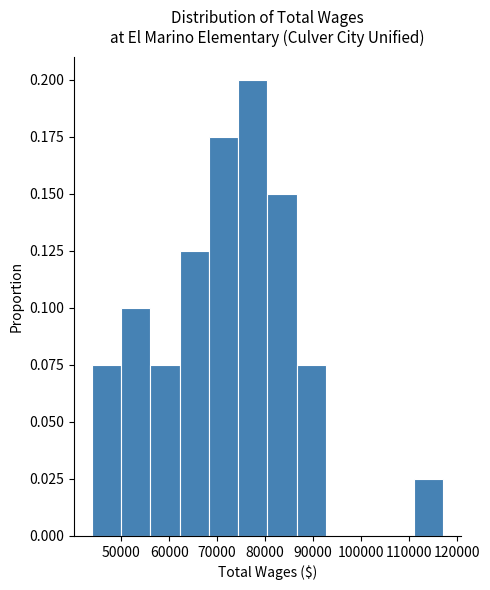

Reading left to right, list every bar in this chart as the range it spans on the x-axis followed by its height. Neither the bar edges nor the heights are printed on the chart, so give them approximately, as read against the axes.

44000 to 50000: 0.075
50000 to 56000: 0.100
56000 to 62000: 0.075
62000 to 68000: 0.125
68000 to 74000: 0.175
74000 to 80000: 0.200
80000 to 87000: 0.150
87000 to 93000: 0.075
93000 to 99000: 0
99000 to 105000: 0
105000 to 111000: 0
111000 to 117000: 0.025